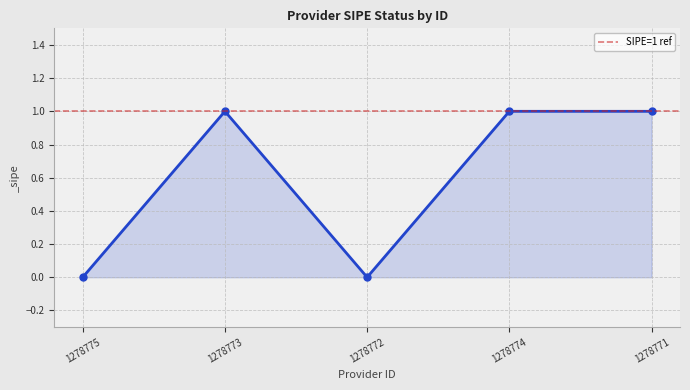

Between 1278773 and 1278775, which is larger?

1278773